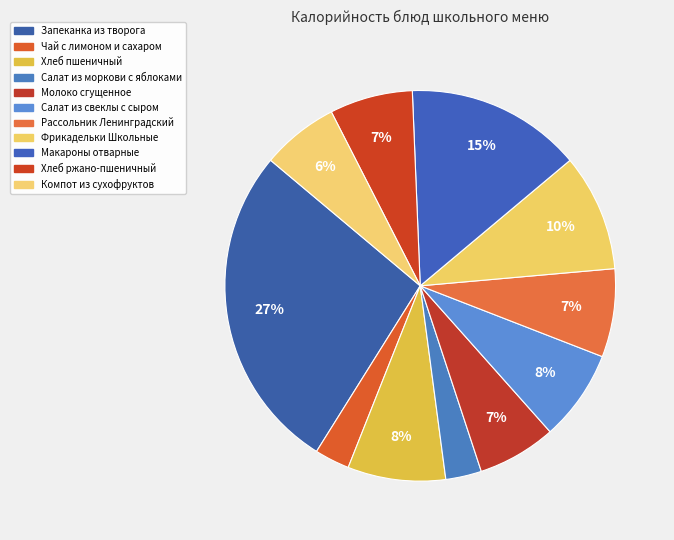

What is the total percentage of Салат из моркови с яблоками and Хлеб пшеничный?

11.1%